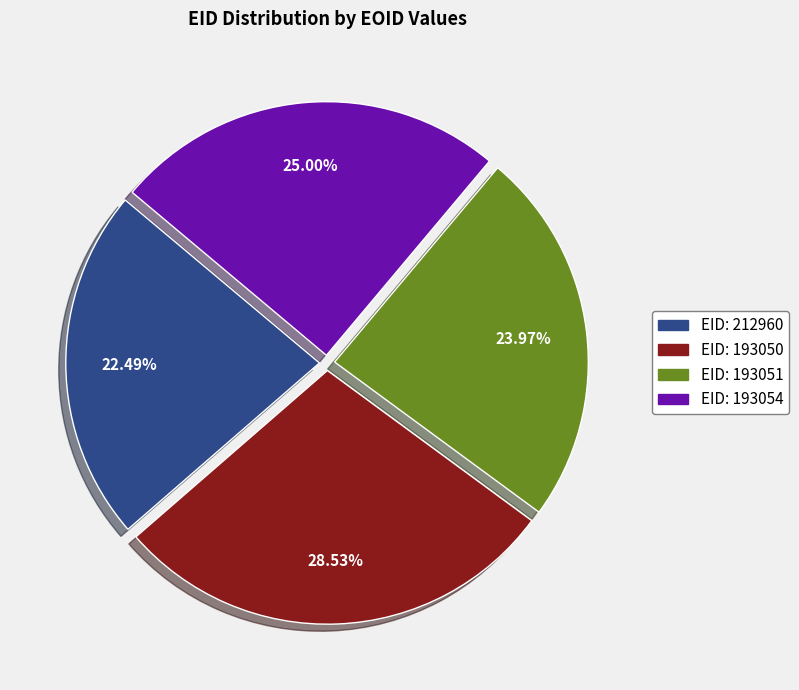

To the nearest percent, what is the average slice percentage?

25%